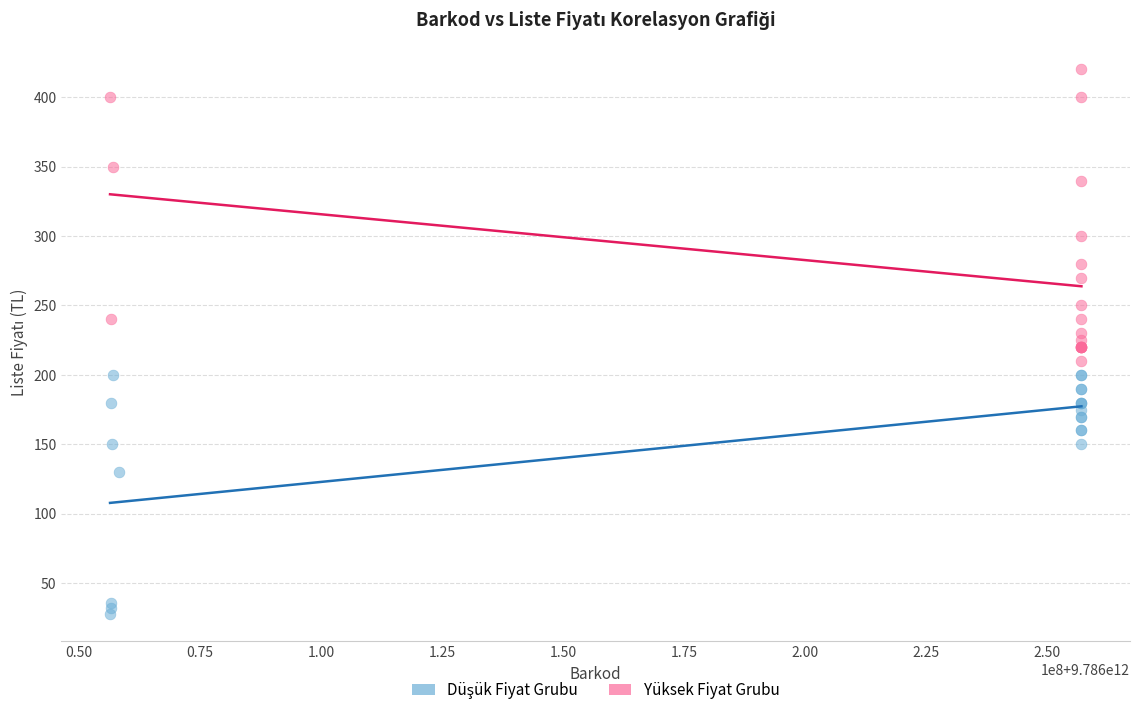

Which series reaches the maximum Y coordinate?

Yüksek Fiyat Grubu